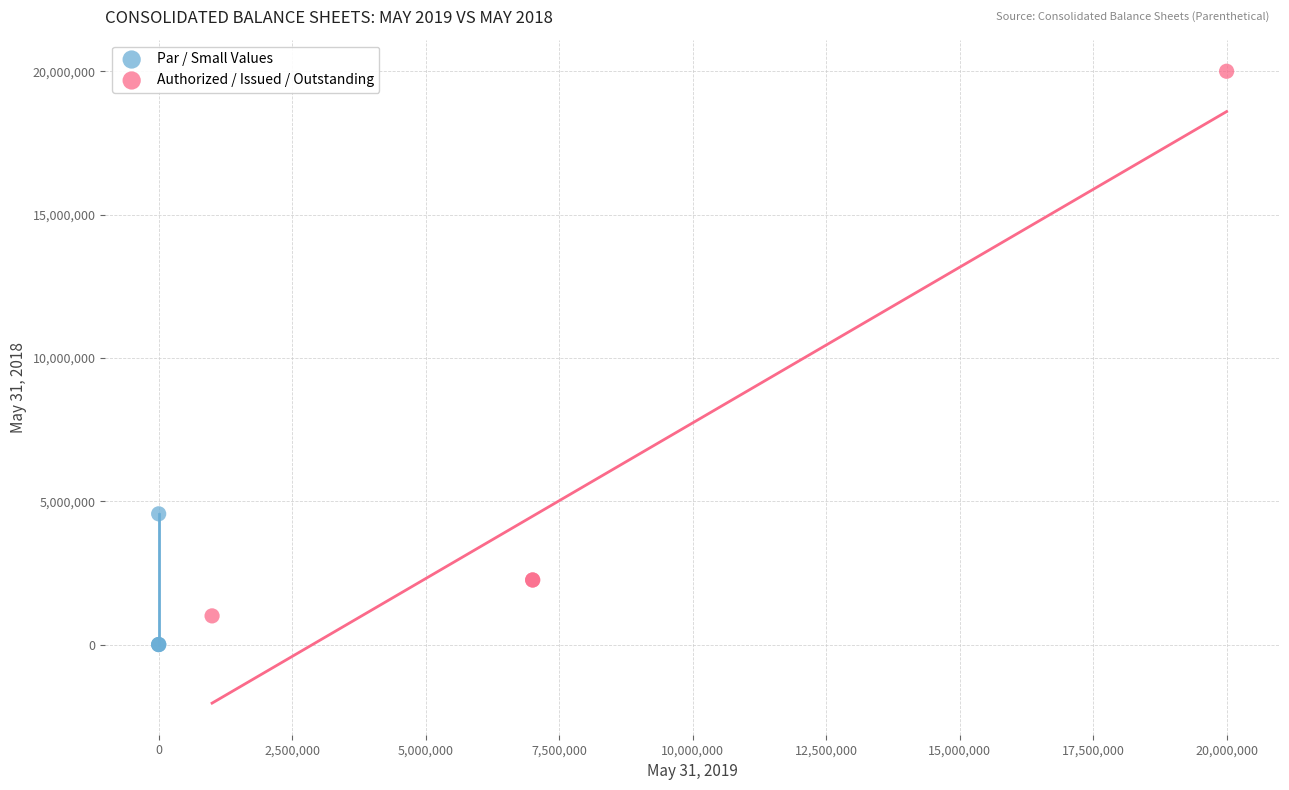

Which series reaches the minimum Y coordinate?

Par / Small Values